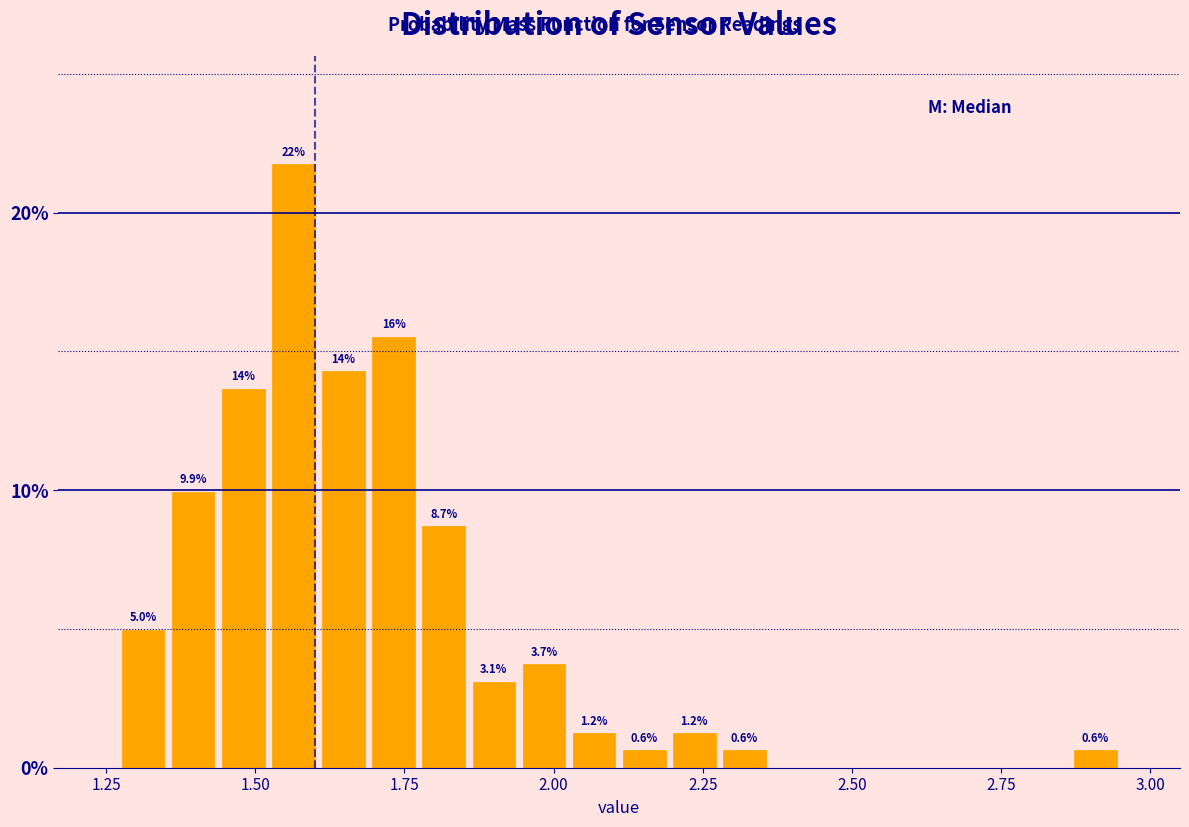

Around what value on the x-axis is the tallest bar? Give the approximate position of its centre, as read against the axis.

1.55